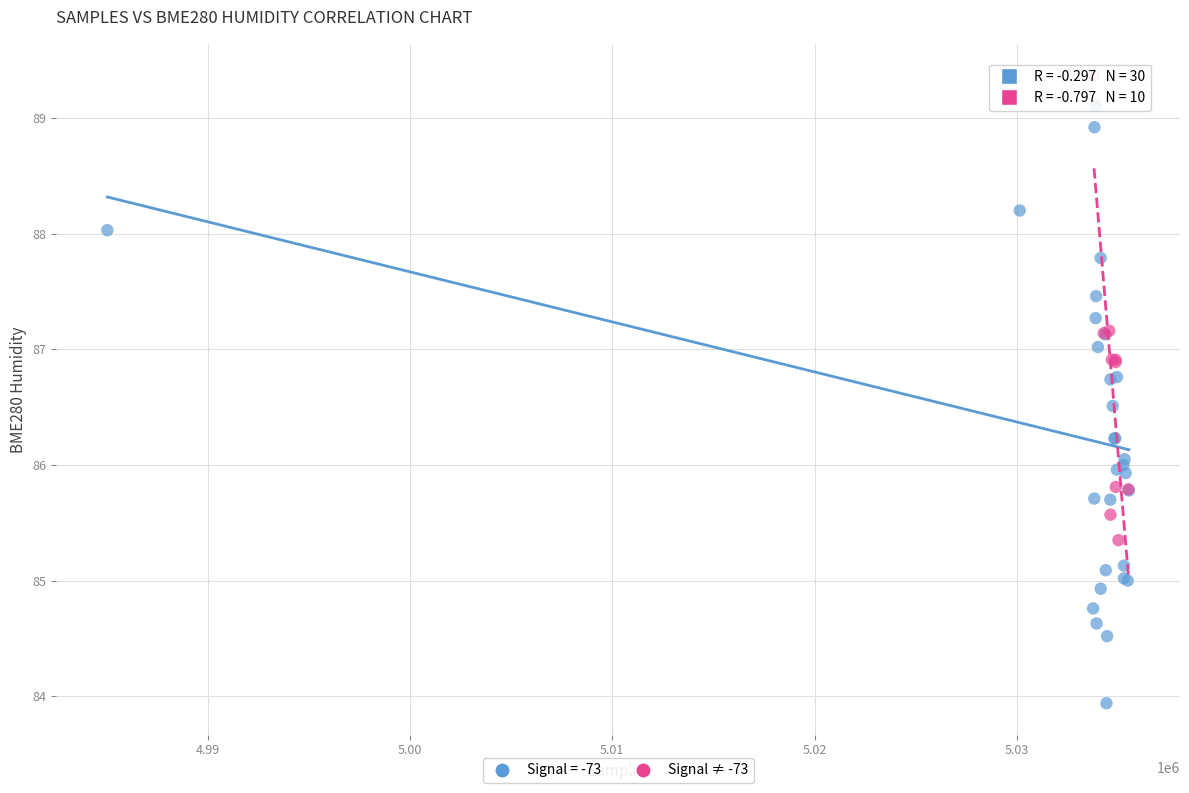

Which series reaches the minimum Y coordinate?

Signal = -73